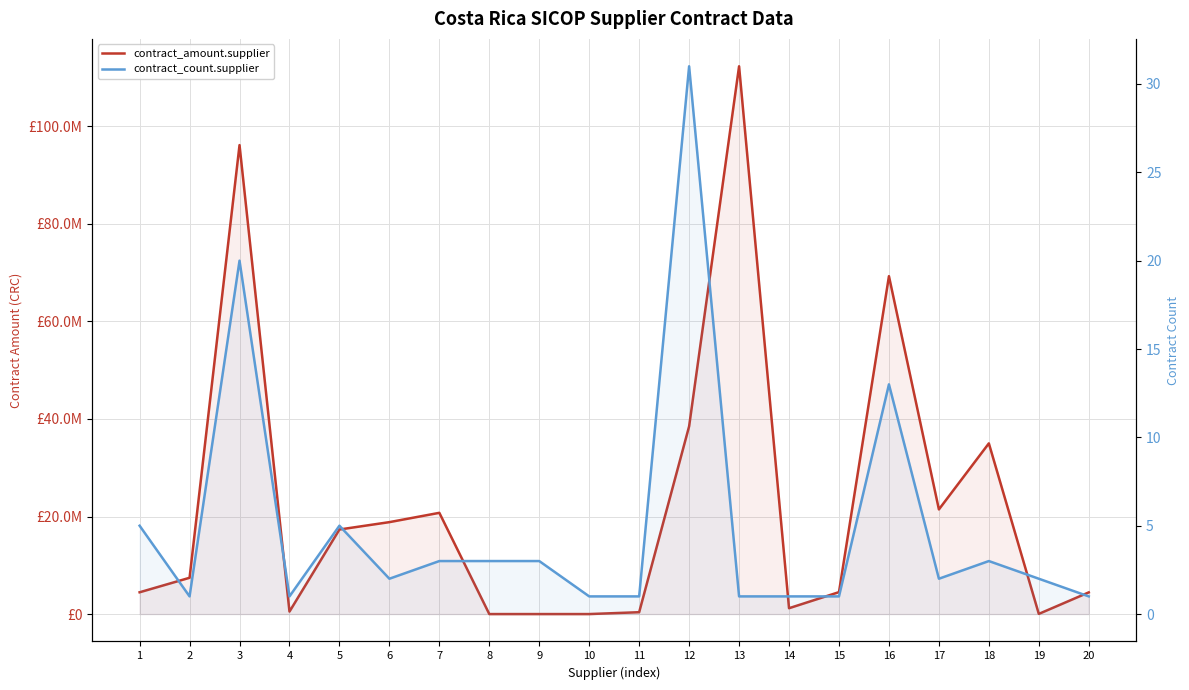

Reading right to left, transcribe all the data shown in this chart.

contract_amount.supplier: 20=4444817.2	19=34500.0	18=35000000.0	17=21456117.3	16=69283562.0	15=4500000.0	14=1200000.0	13=112320001.0	12=38500632.6	11=381990.0	10=1.0	9=16.2	8=3.0	7=20758349.0	6=18850442.5	5=17339588.0	4=510000.0	3=96159295.0	2=7440000.0	1=4467000.0
contract_count.supplier: 20=1.0	19=2.0	18=3.0	17=2.0	16=13.0	15=1.0	14=1.0	13=1.0	12=31.0	11=1.0	10=1.0	9=3.0	8=3.0	7=3.0	6=2.0	5=5.0	4=1.0	3=20.0	2=1.0	1=5.0